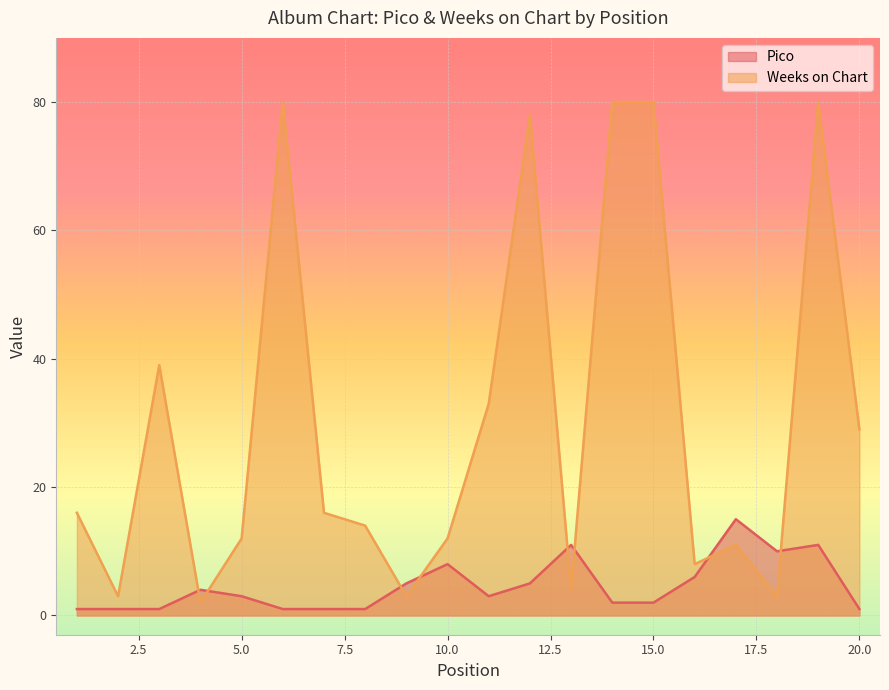

Where is the first local minimum for Pico?

11